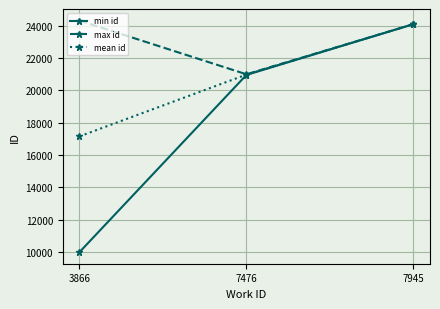

What are all the series names shown in the legend?

min id, max id, mean id